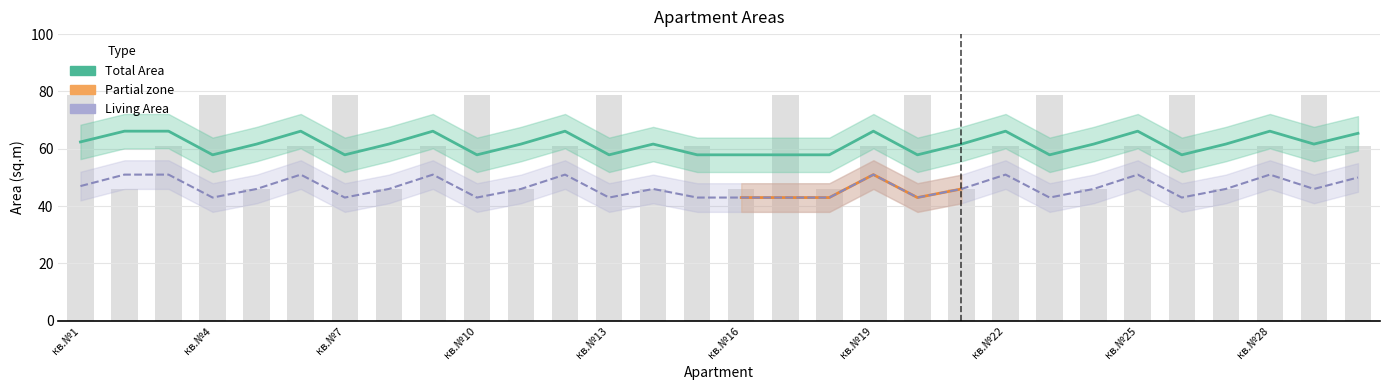

Which series changed the most between 18 and 20?

Living Area